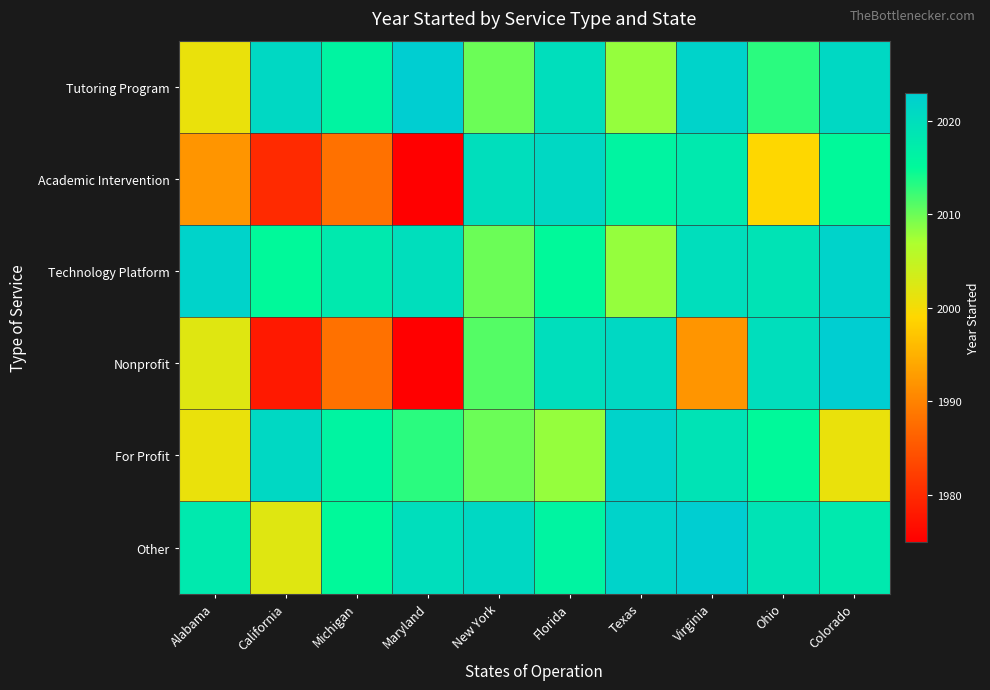

Reading left to right, what are all the values shown in this chart?

Tutoring Program: Alabama=2001	California=2021	Michigan=2016	Maryland=2023	New York=2010	Florida=2020	Texas=2008	Virginia=2022	Ohio=2013	Colorado=2021
Academic Intervention: Alabama=1992	California=1980	Michigan=1988	Maryland=1975	New York=2020	Florida=2021	Texas=2016	Virginia=2018	Ohio=1999	Colorado=2015
Technology Platform: Alabama=2022	California=2015	Michigan=2018	Maryland=2020	New York=2010	Florida=2015	Texas=2008	Virginia=2020	Ohio=2019	Colorado=2022
Nonprofit: Alabama=2002	California=1978	Michigan=1988	Maryland=1975	New York=2011	Florida=2020	Texas=2021	Virginia=1992	Ohio=2020	Colorado=2023
For Profit: Alabama=2001	California=2021	Michigan=2016	Maryland=2013	New York=2010	Florida=2008	Texas=2022	Virginia=2019	Ohio=2015	Colorado=2001
Other: Alabama=2018	California=2002	Michigan=2015	Maryland=2020	New York=2021	Florida=2016	Texas=2022	Virginia=2023	Ohio=2019	Colorado=2018